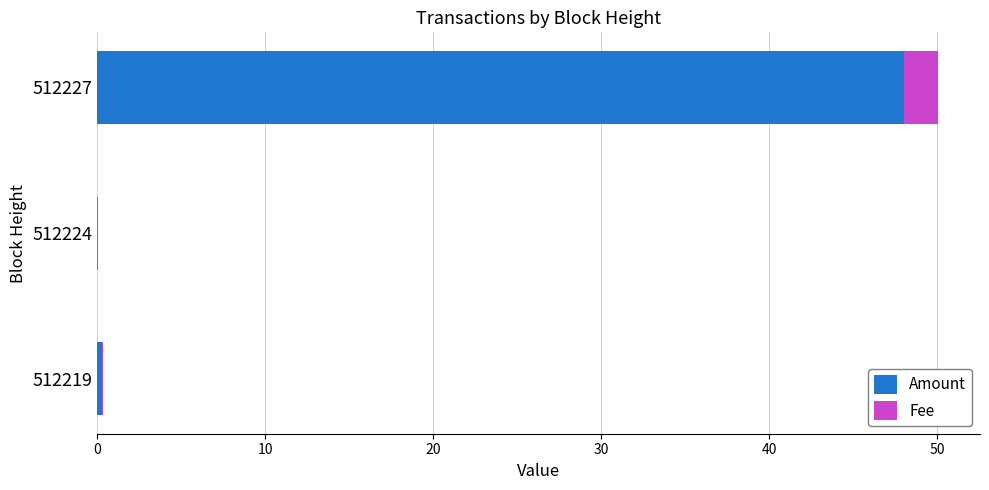

At which label is Amount closest to 24?

512219